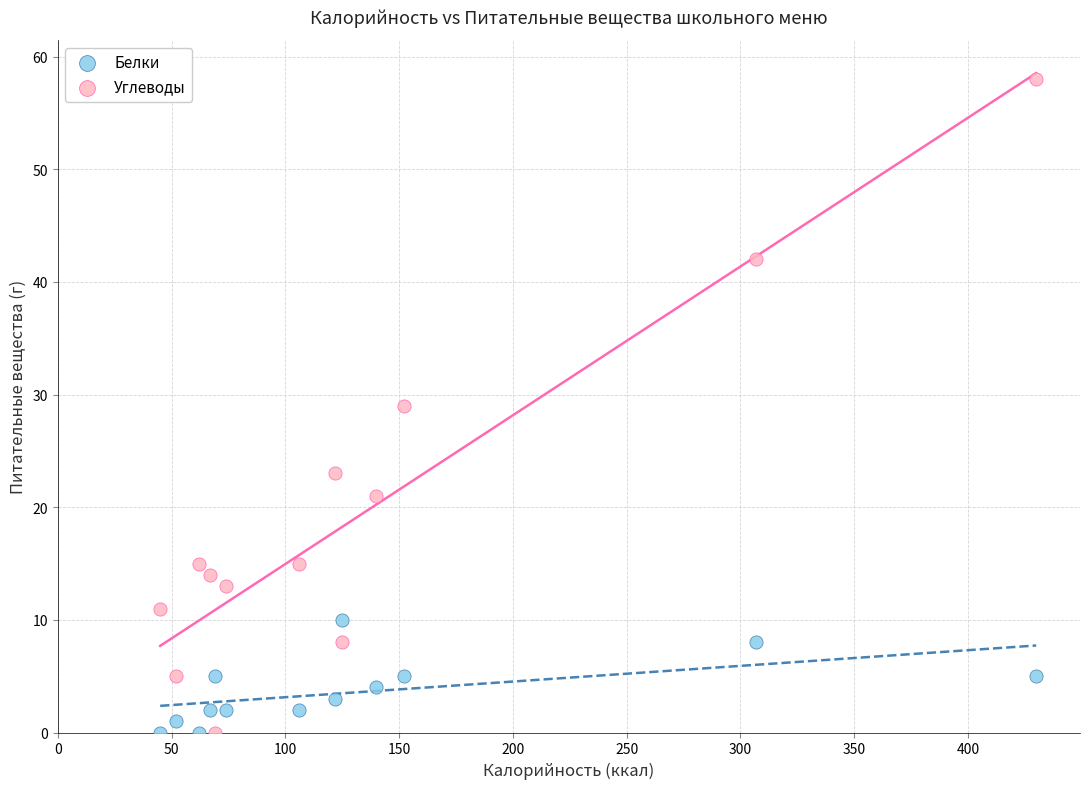

Across all data points, what is the range of Y values (max minus min)?

58